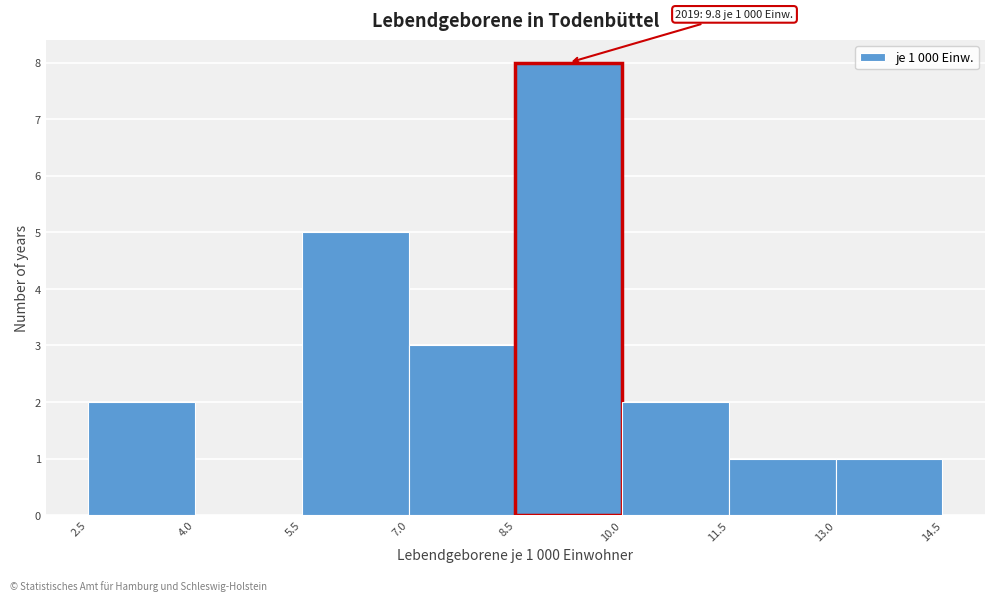

Over which range of the x-axis is the bar tallest?

8.5 to 10.0